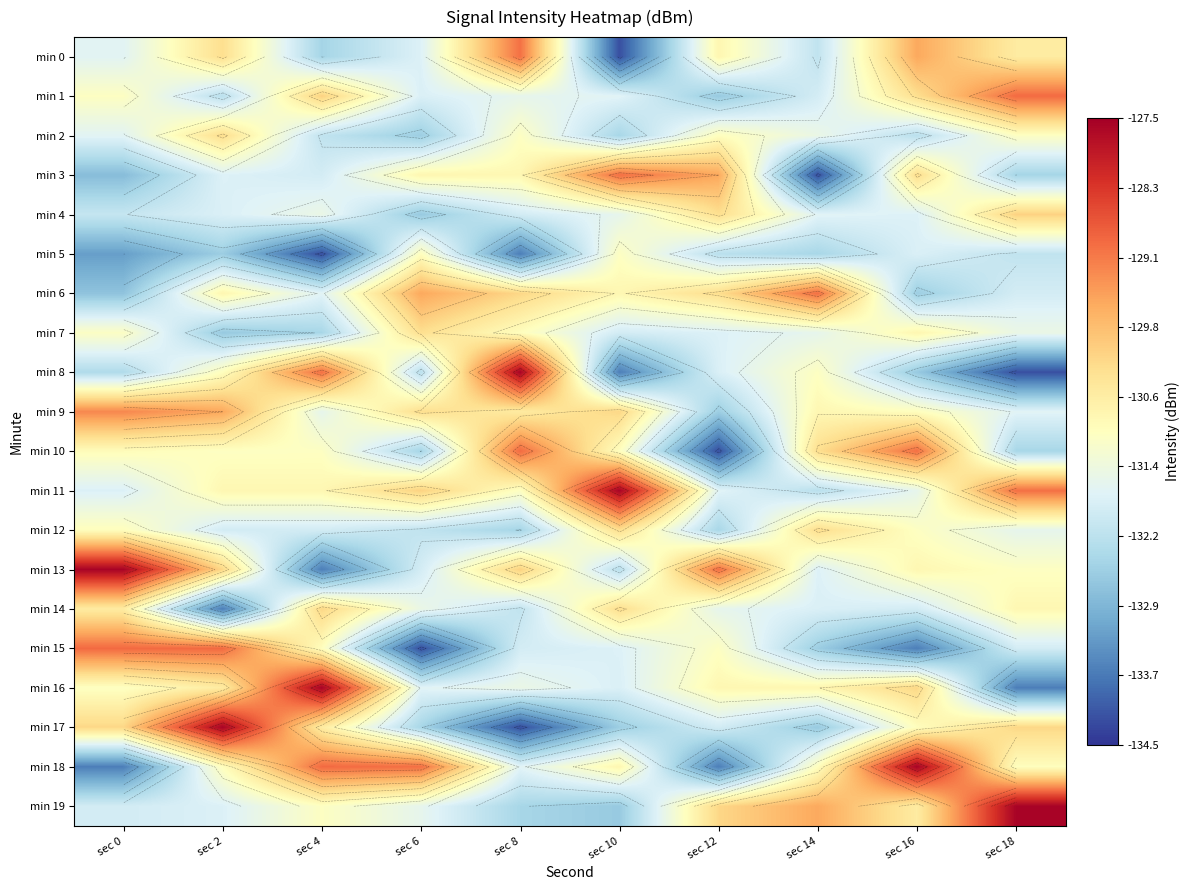

The value of min 2 at sec 0 is -187.6. True or false?

False